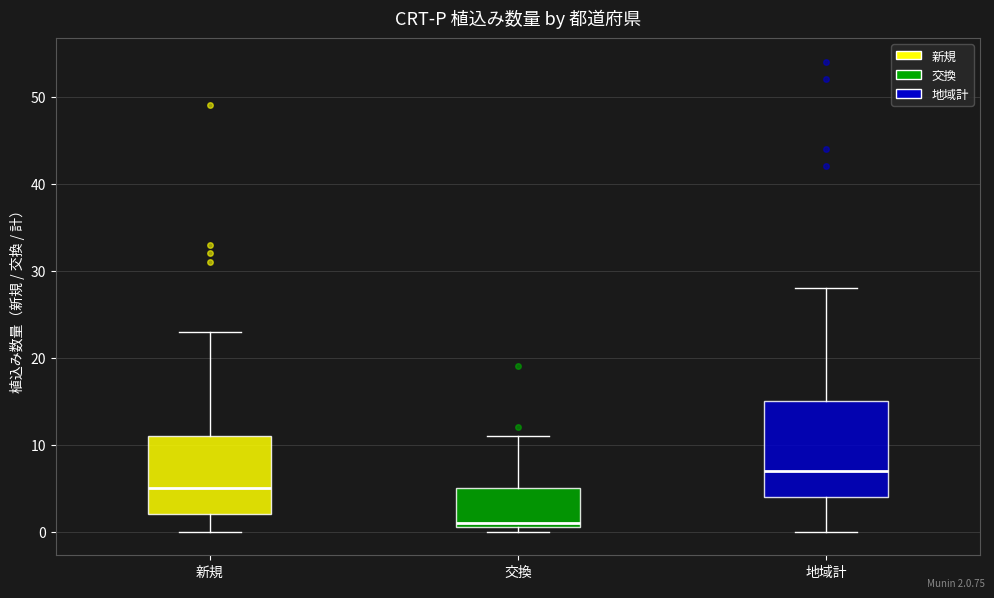

Where is the upper edge of the box for 交換 on the y-axis? The values are not printed on the chart, so give them approximately, as read against the axis.

5